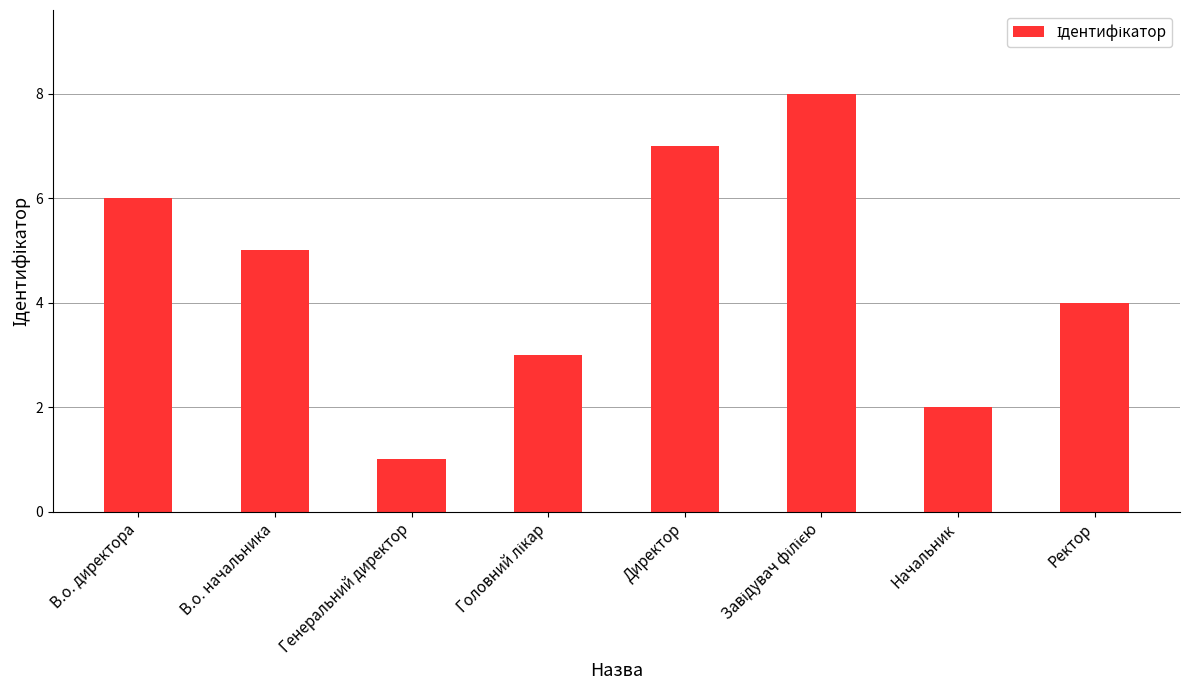

Which has a higher value, В.о. директора or Начальник?

В.о. директора